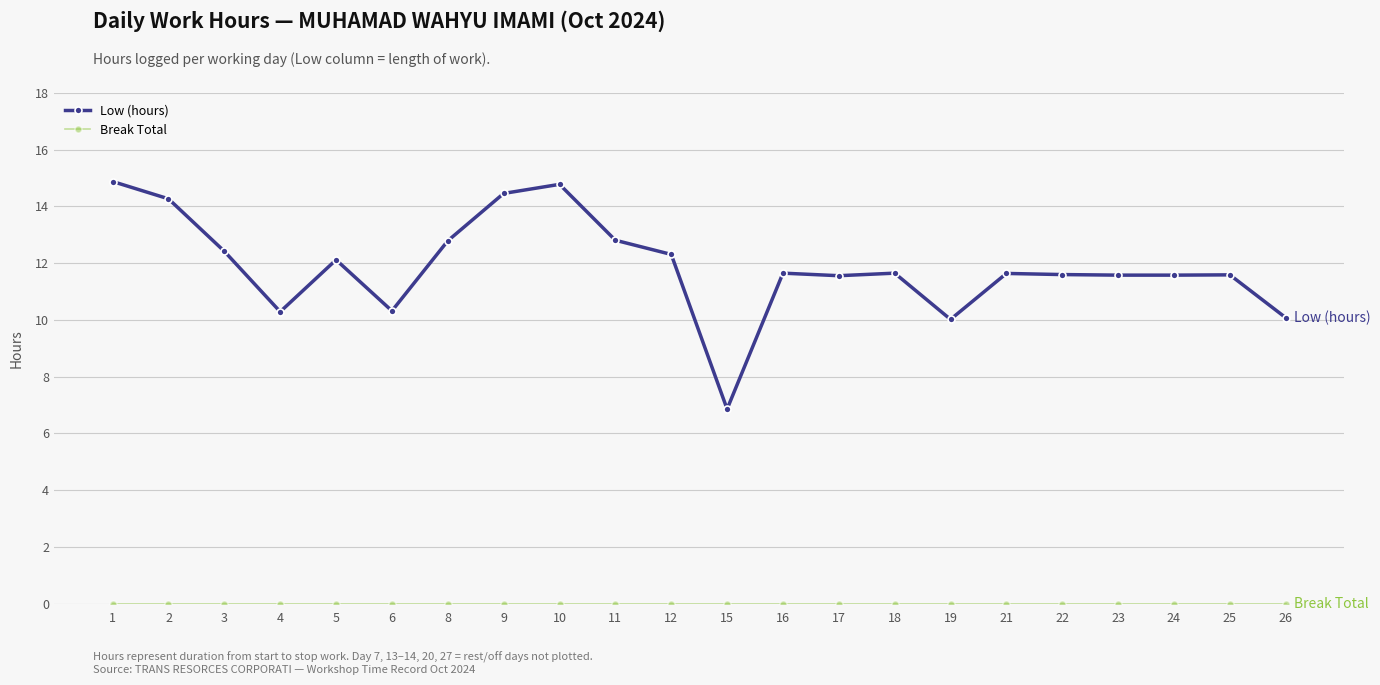

Where is the first local maximum for Low (hours)?

5